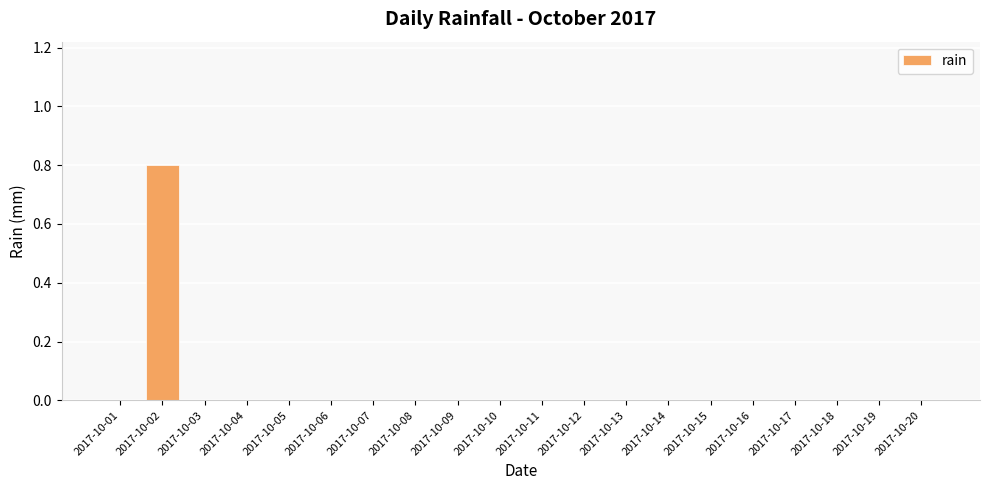

What is the maximum value shown in the chart?

0.8